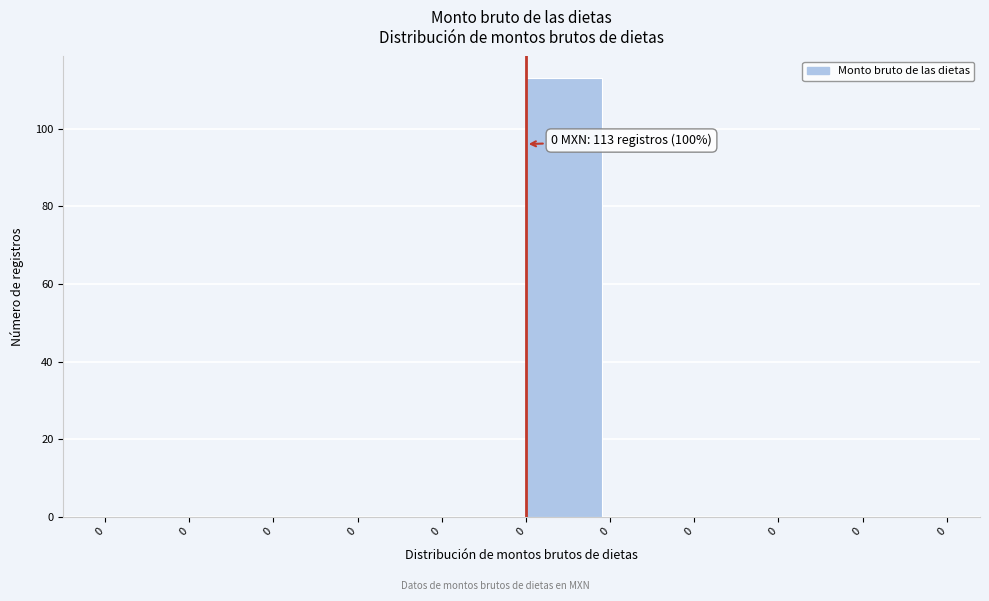

How many distinct data groups are displayed?

1